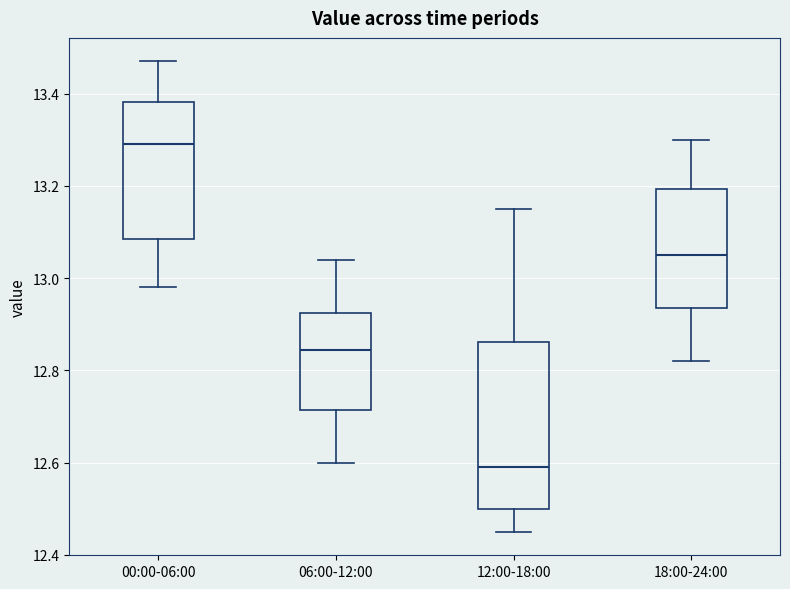

Where is the upper edge of the box for 12:00-18:00 on the y-axis? The values are not printed on the chart, so give them approximately, as read against the axis.

12.86